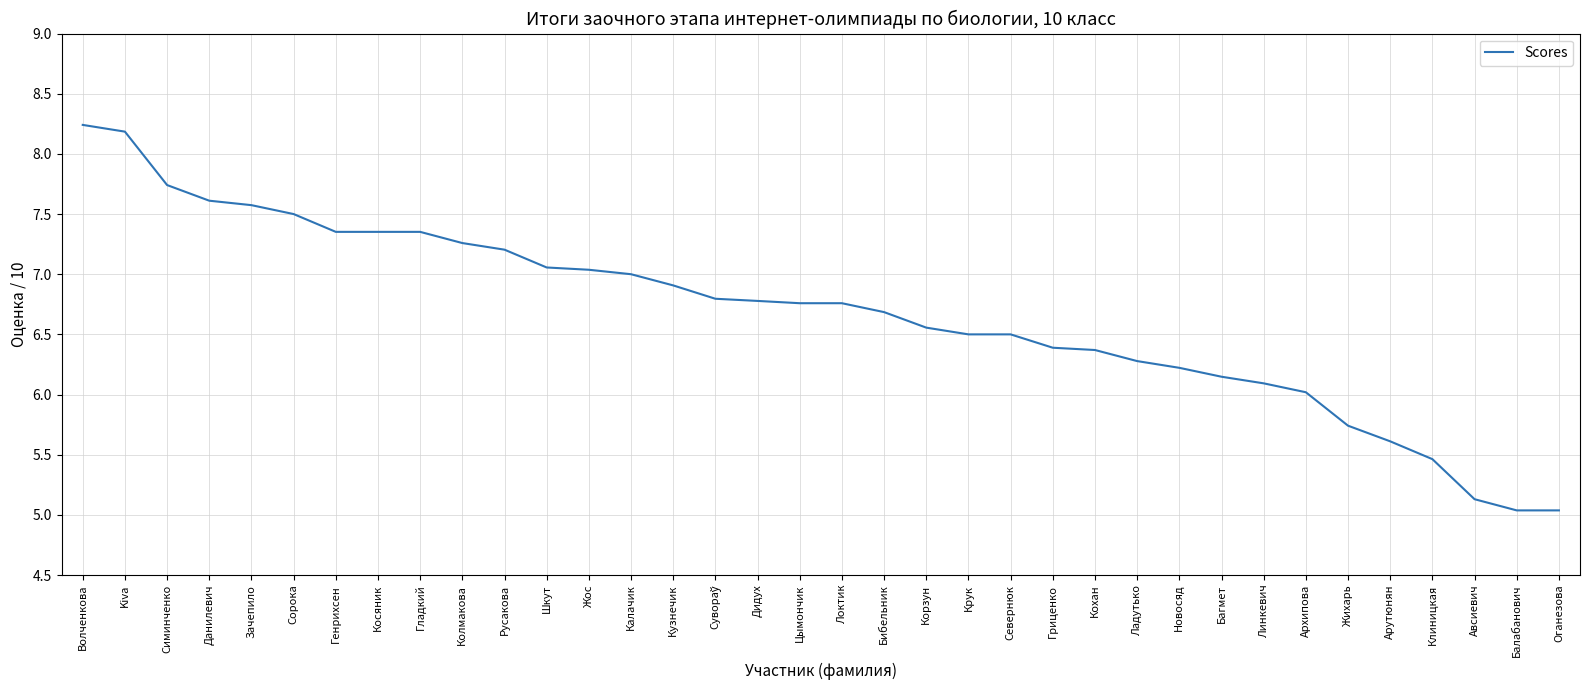

Between Симинченко and Ладутько, which is larger?

Симинченко